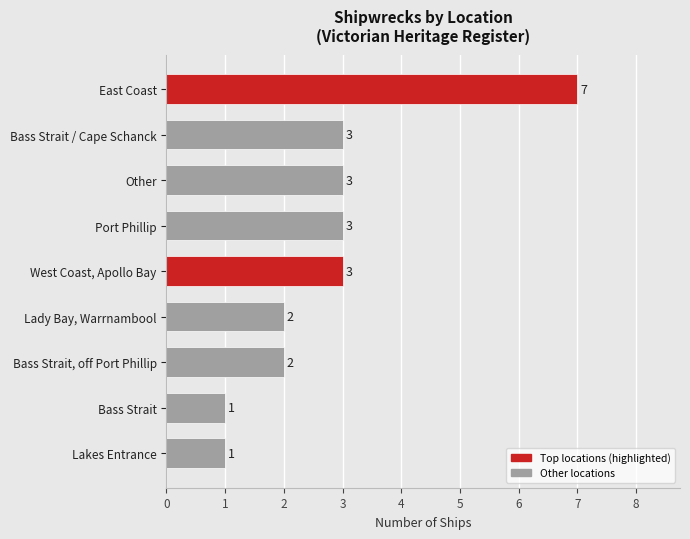

What is the minimum value shown in the chart?

1